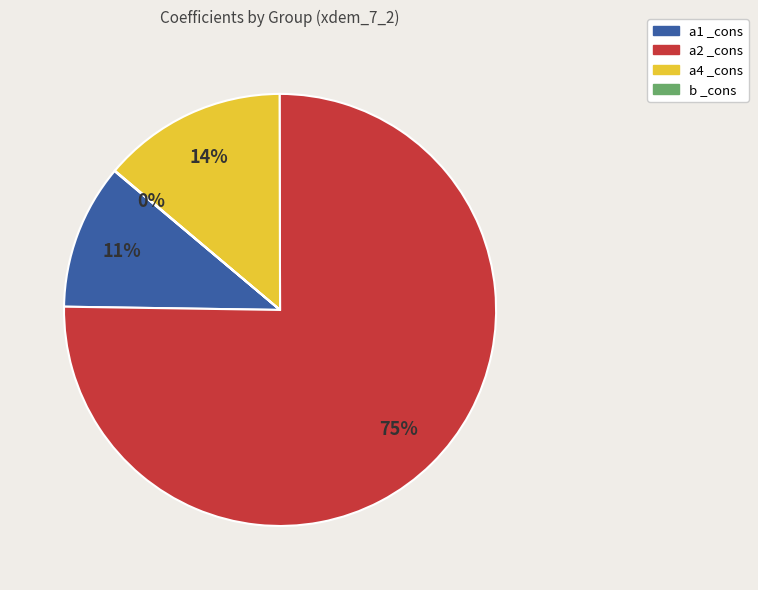

Is it true that a1 _cons is 19% of the pie?

False